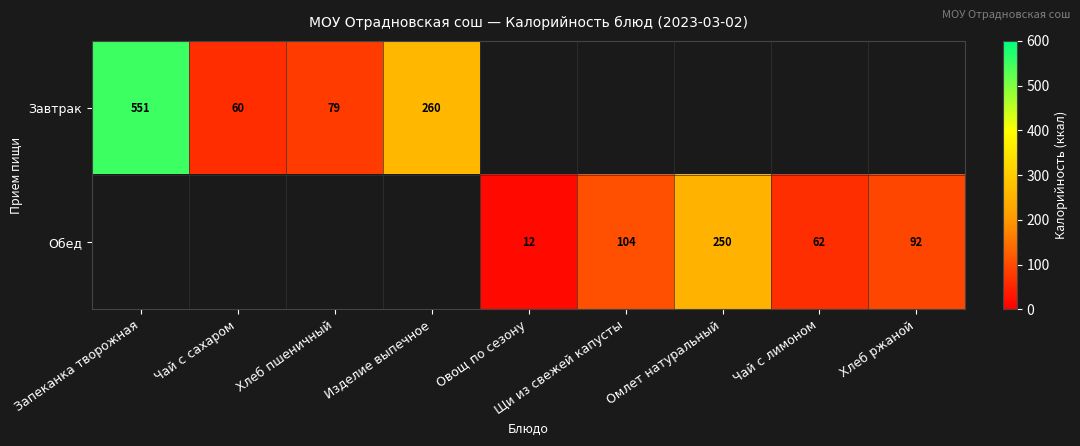

The value of Завтрак at Хлеб пшеничный is 23. True or false?

False